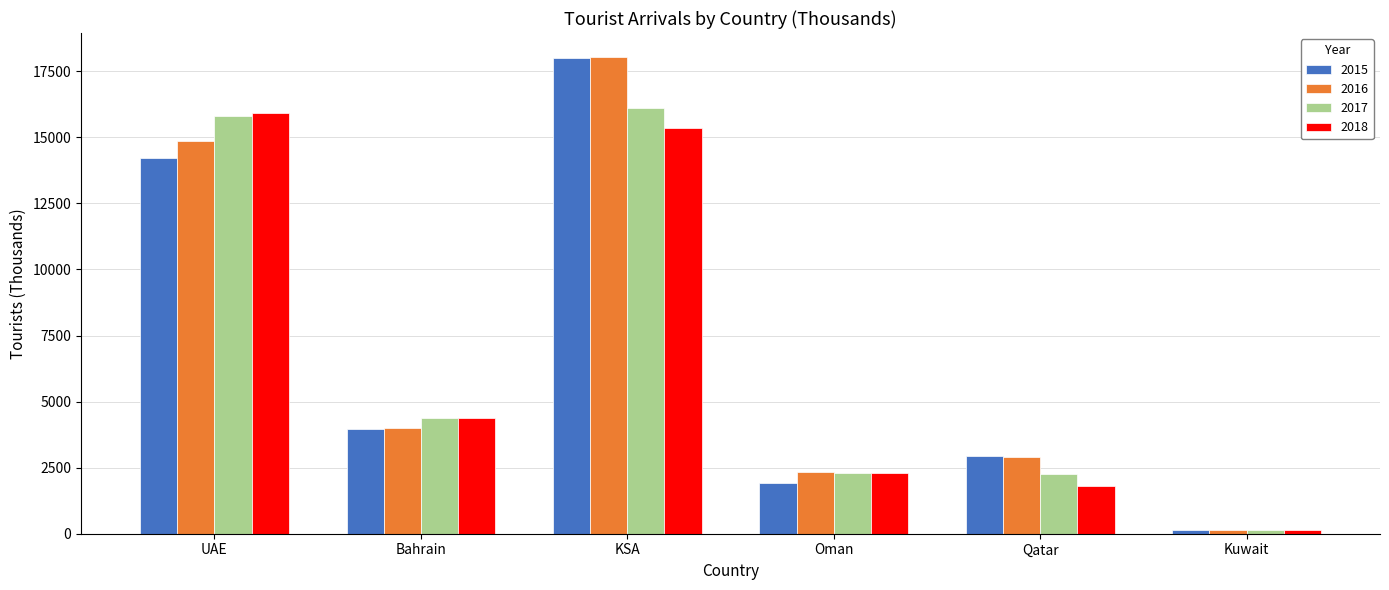

How many groups of bars are there?

6